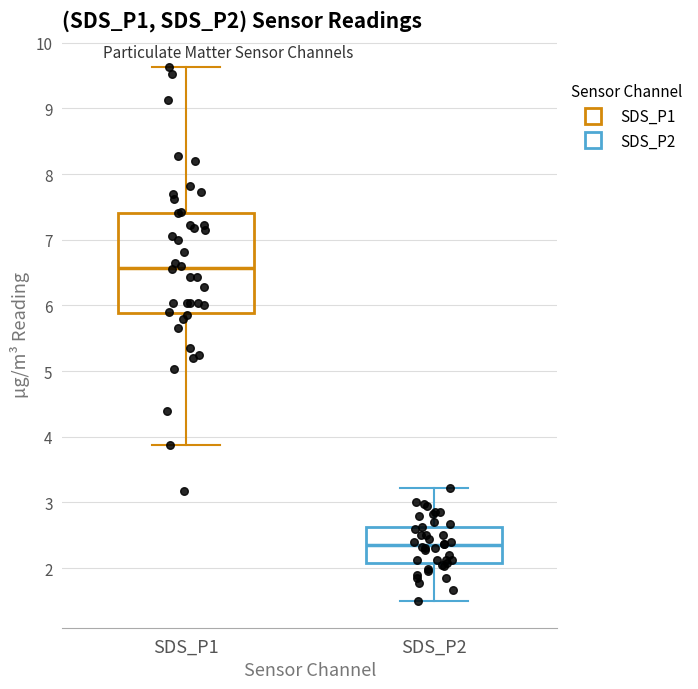

Where is the upper edge of the box for SDS_P2 on the y-axis? The values are not printed on the chart, so give them approximately, as read against the axis.

2.6